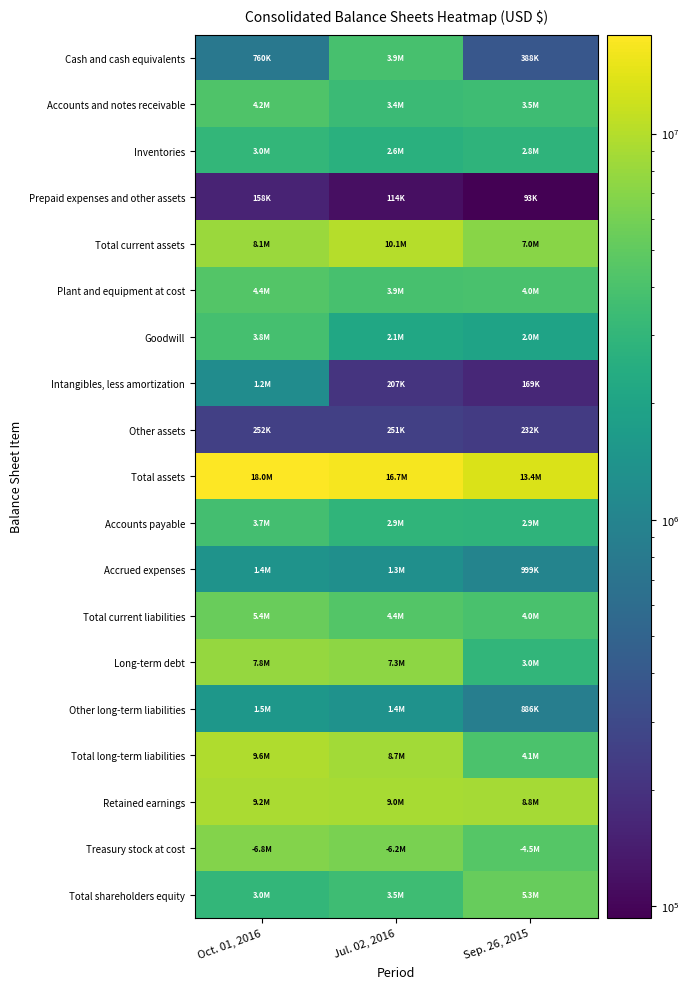

At which category is the sum across all series the highest?

Oct. 01, 2016